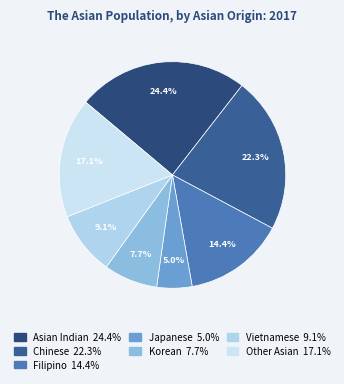

To the nearest percent, what is the combined percentage of Filipino and Chinese?

37%